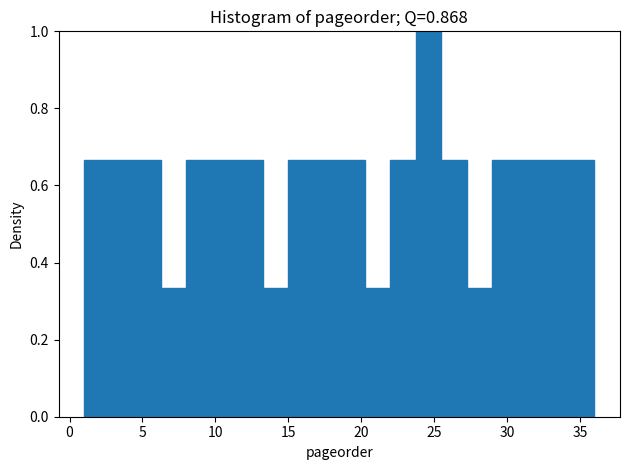

Read against the x-axis, roughly where is the centre of the tallest bar?

24.5